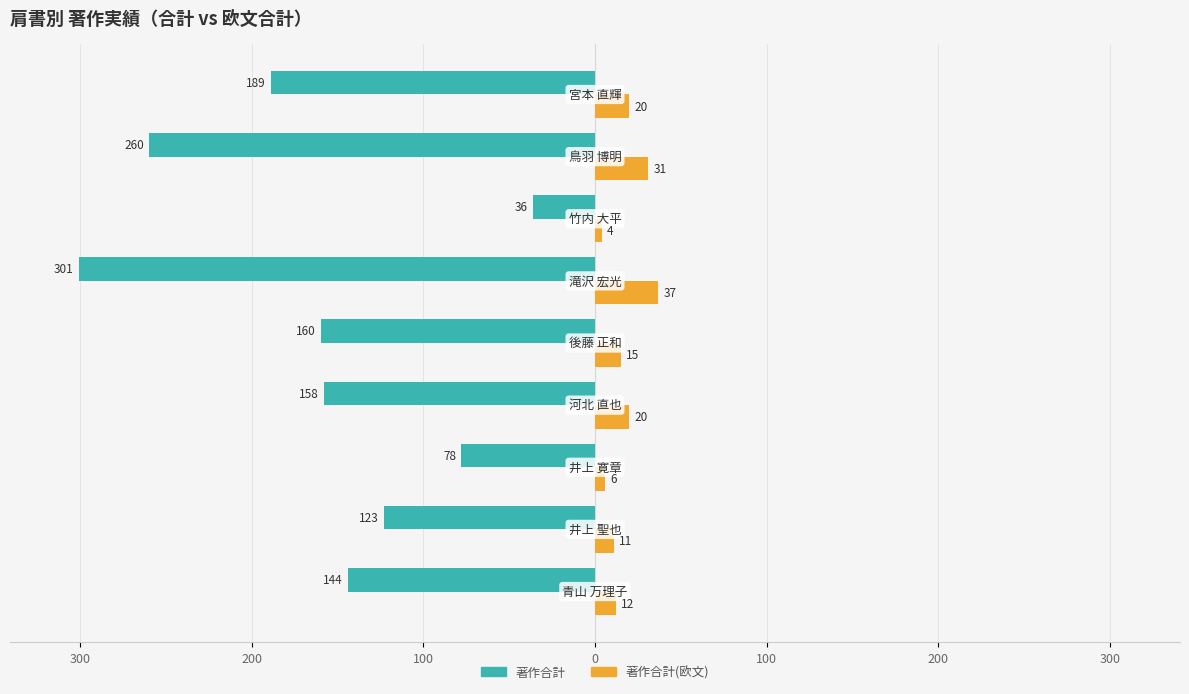

What are all the series names shown in the legend?

著作合計, 著作合計(欧文)